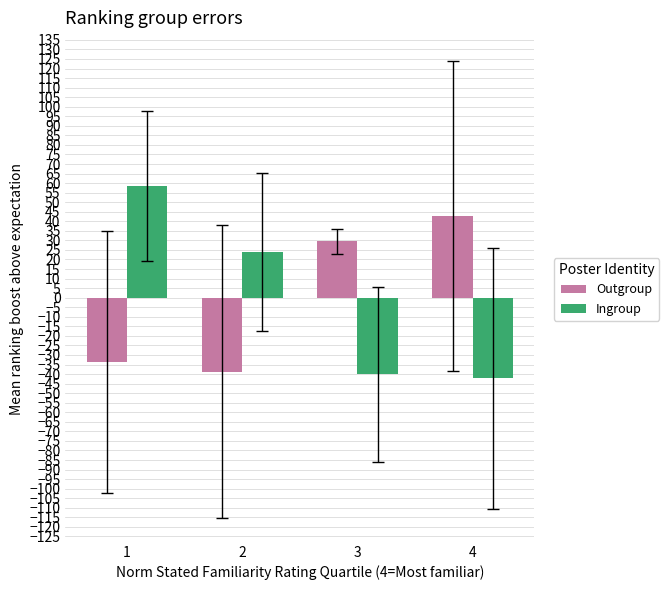

Which category has the highest value across all series?

1